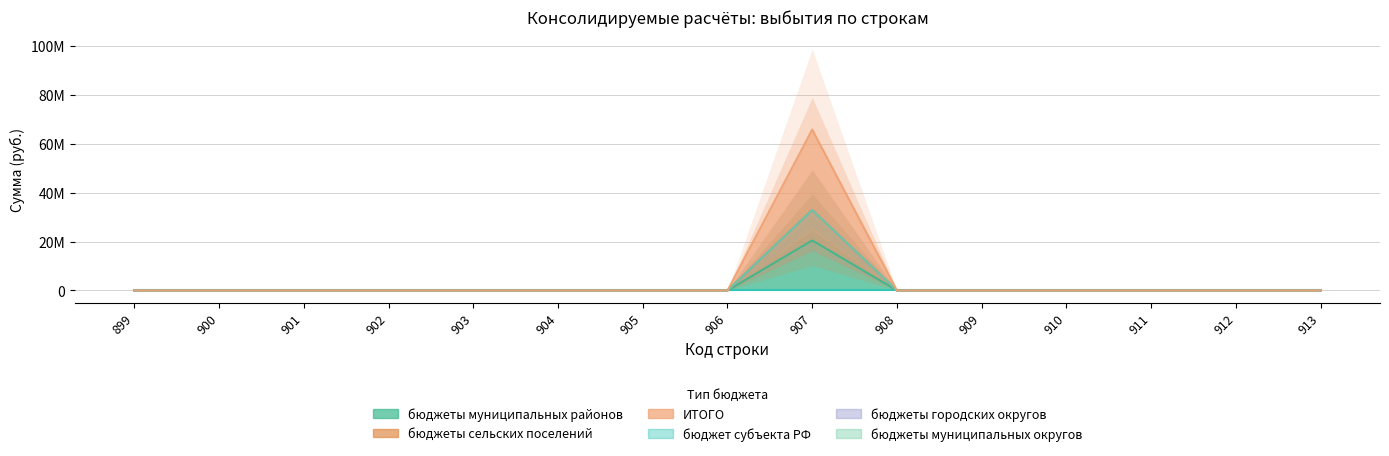

Does the chart display data point markers on the line(s)?

No